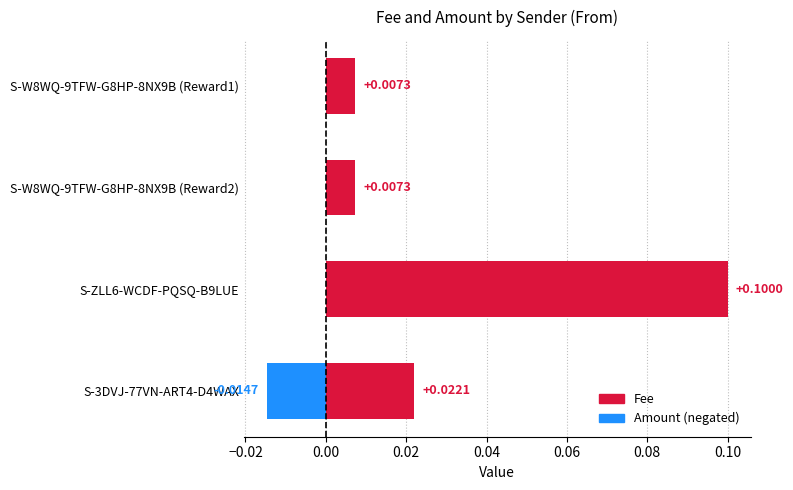

Count the number of categories in the chart.

4